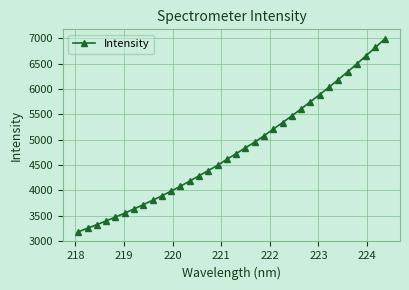

How many values are below 4722?

17